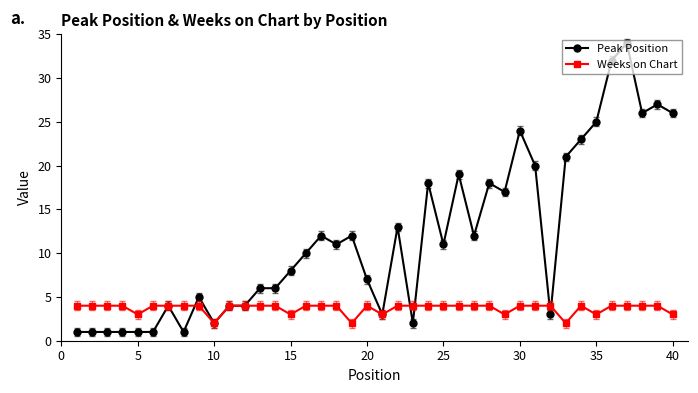

Rank the series by their maximum value, from lowest to highest.

Weeks on Chart, Peak Position